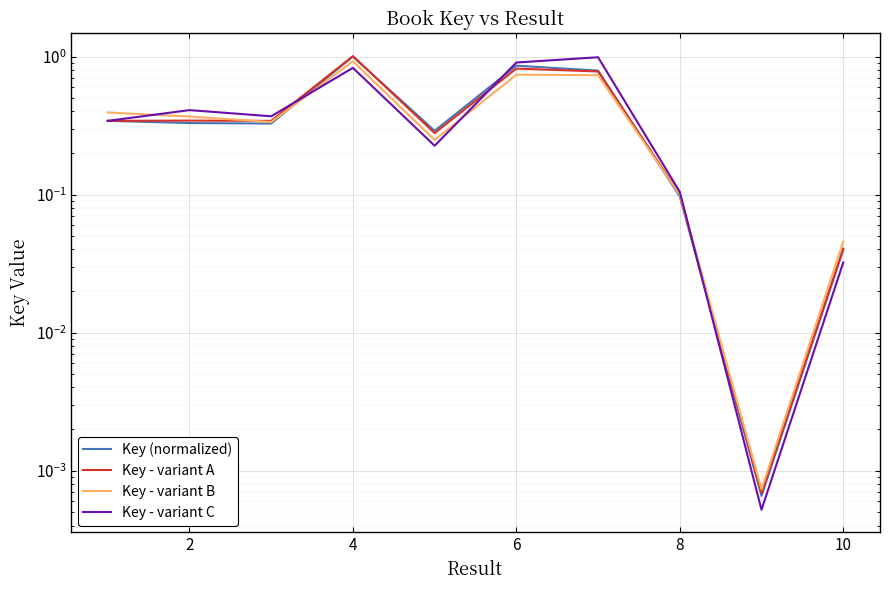

Is the value of Key - variant B at 8 greater than the value of Key - variant C at 8?

No